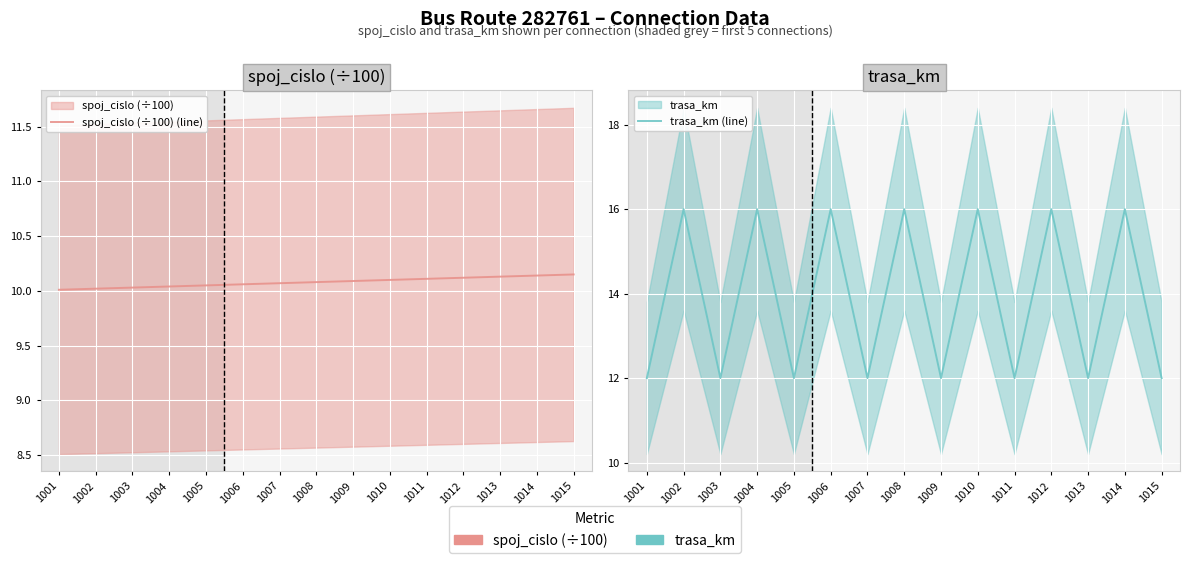

What is the maximum value shown in the chart?

16.0